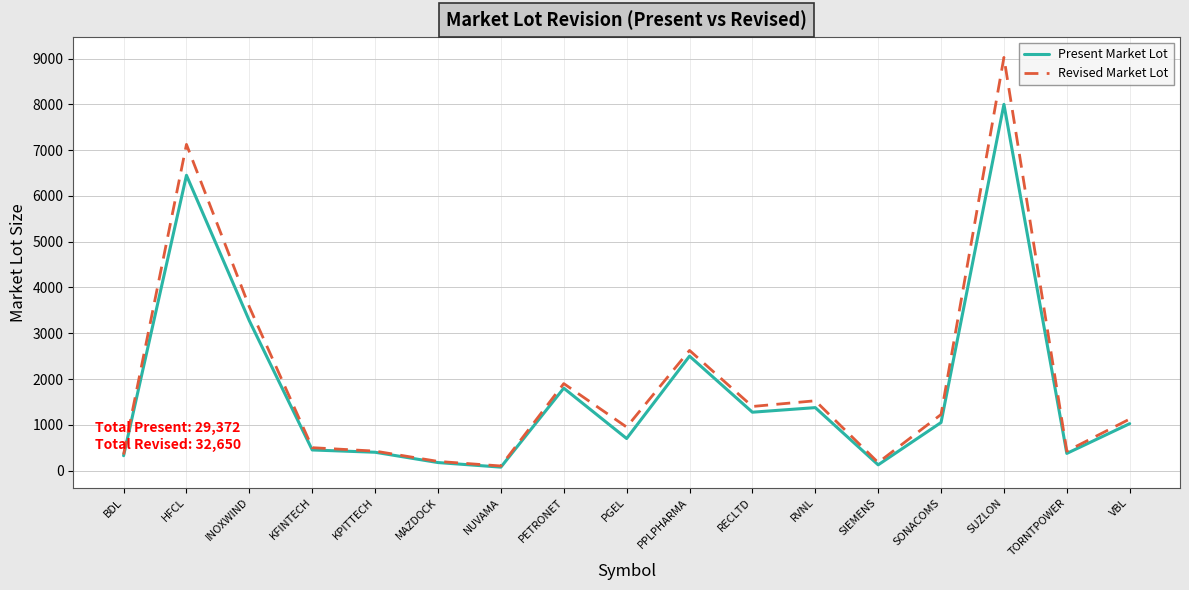

What is the smallest value displayed?

75